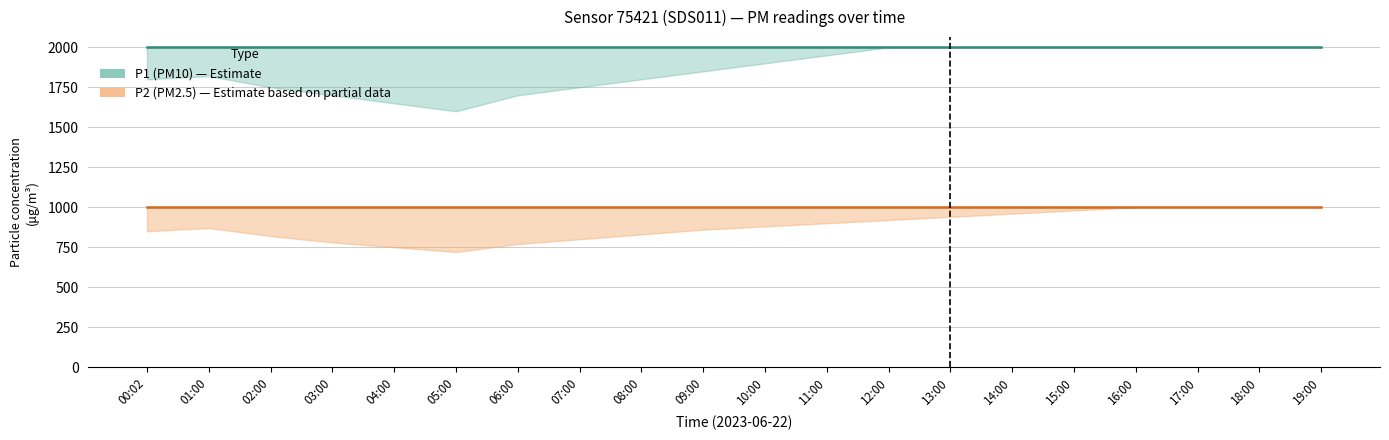

The value of P1 (PM10) at 06:00 is 1999.9. True or false?

True